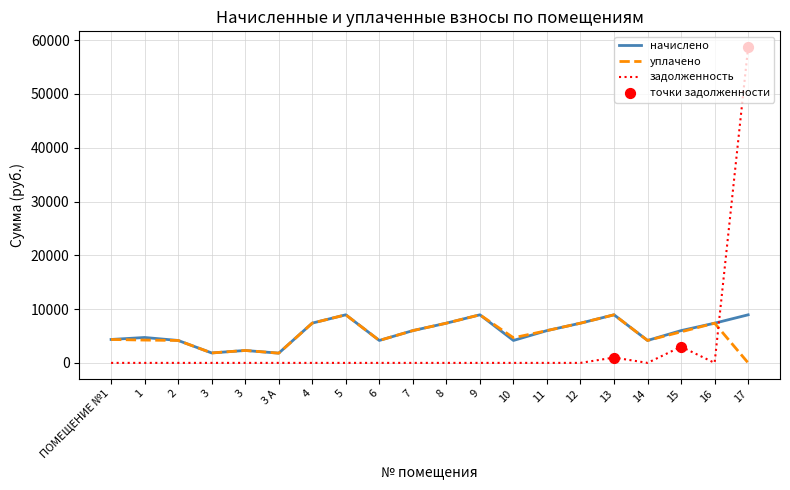

Is the value of задолженность at 17 greater than the value of уплачено at 1?

Yes